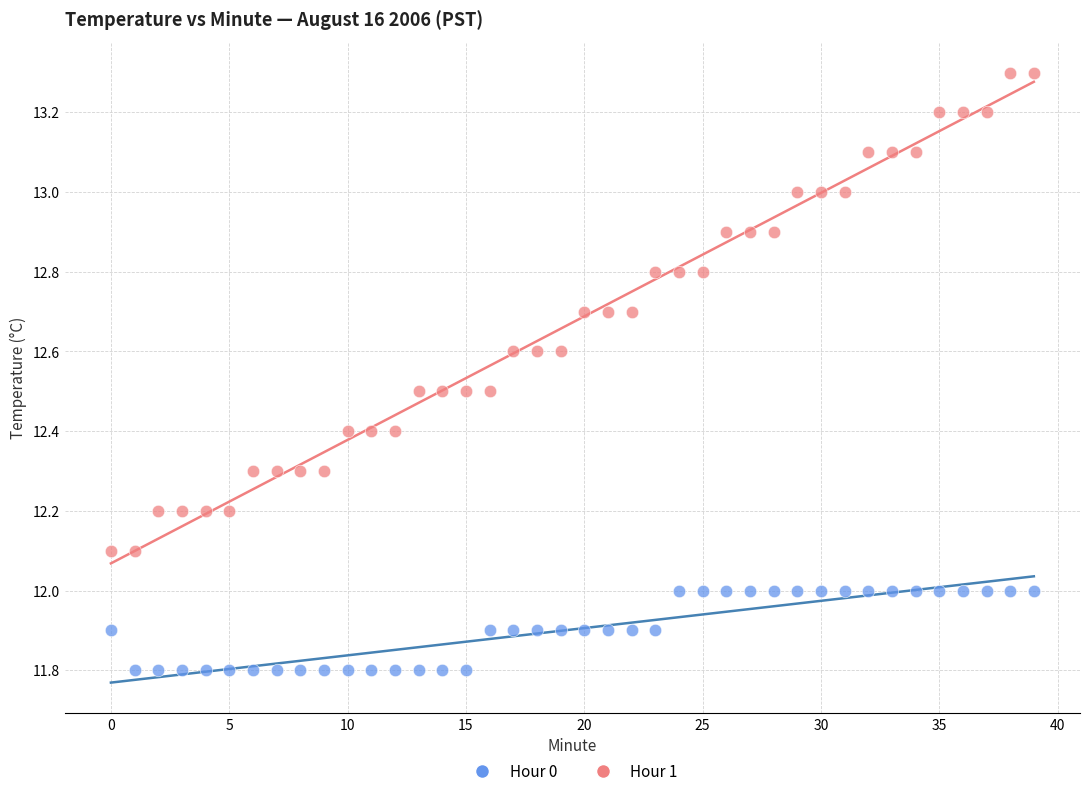

What are all the series names shown in the legend?

Hour 0, Hour 1